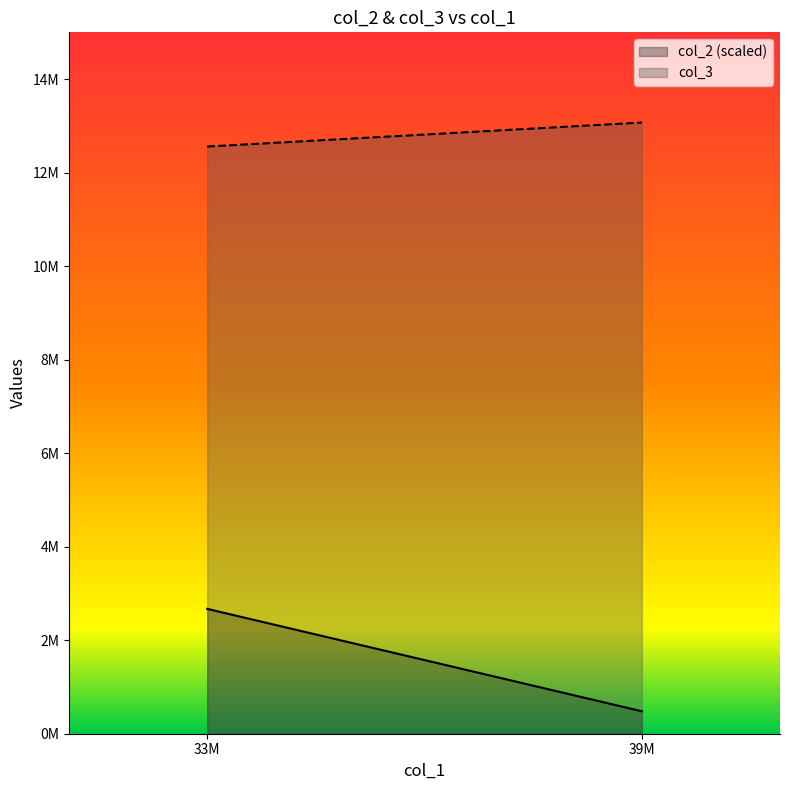

What position from the right is 33M?

2